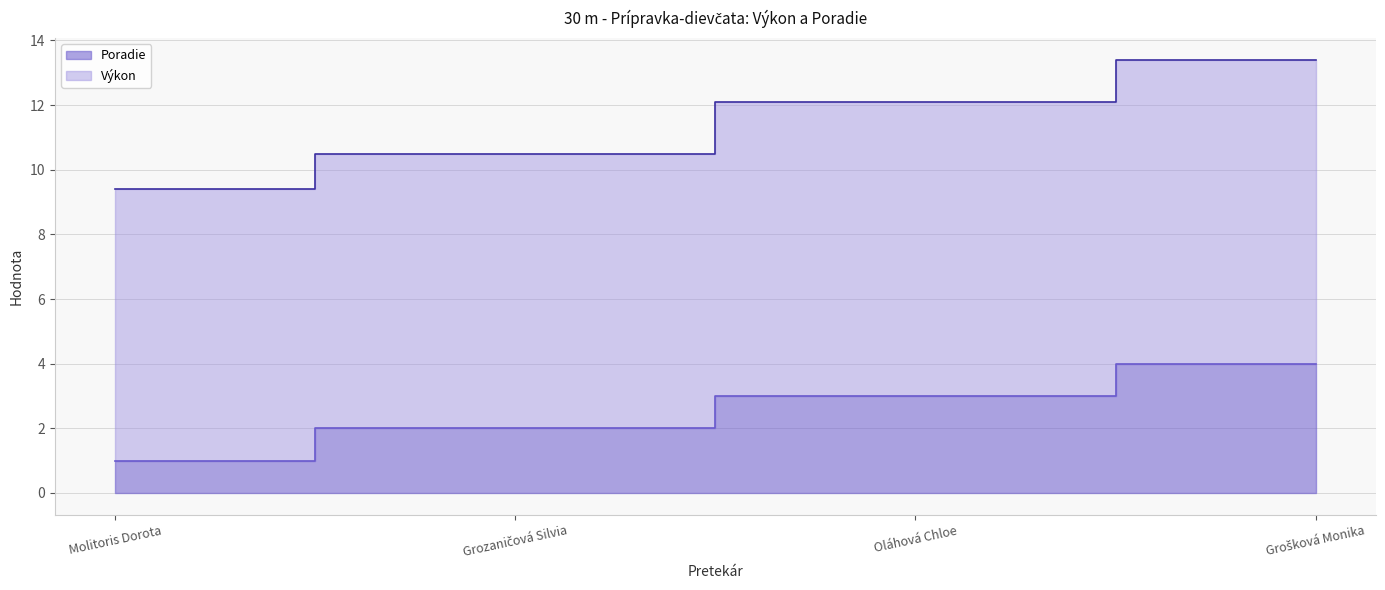

Reading left to right, list all the values displayed in this chart.

Poradie: 1.0	2.0	3.0	4.0
Výkon: 9.4	10.5	12.1	13.4